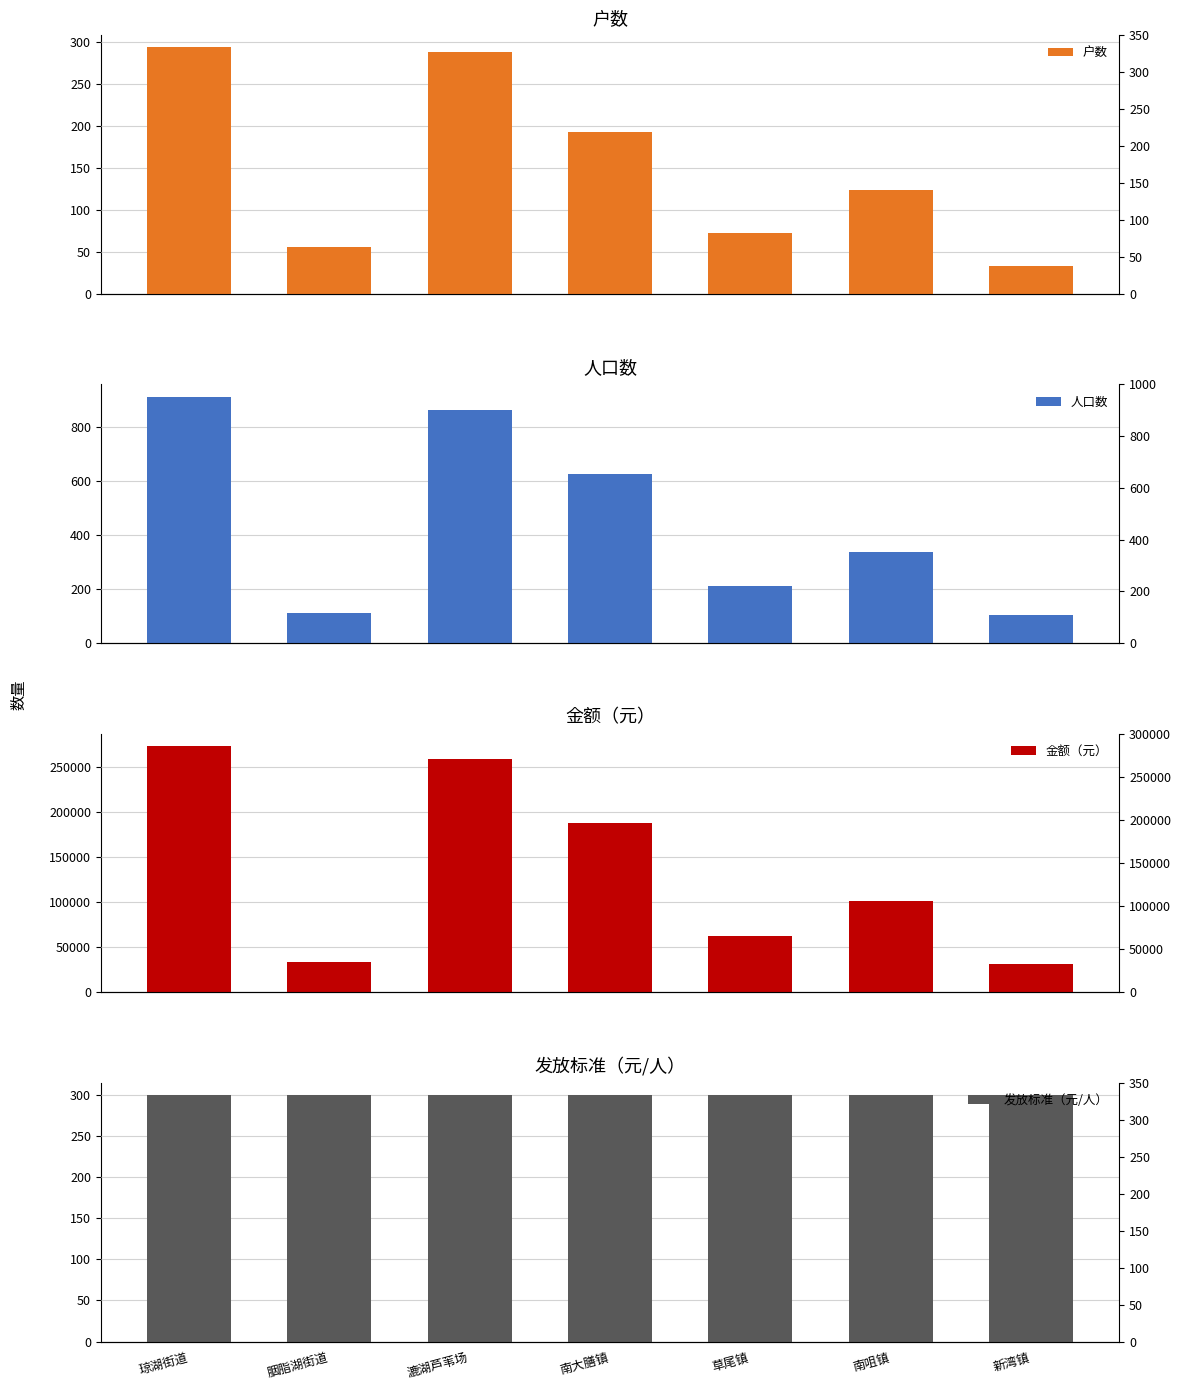

What is the label of the 4th bar from the left?

南大膳镇